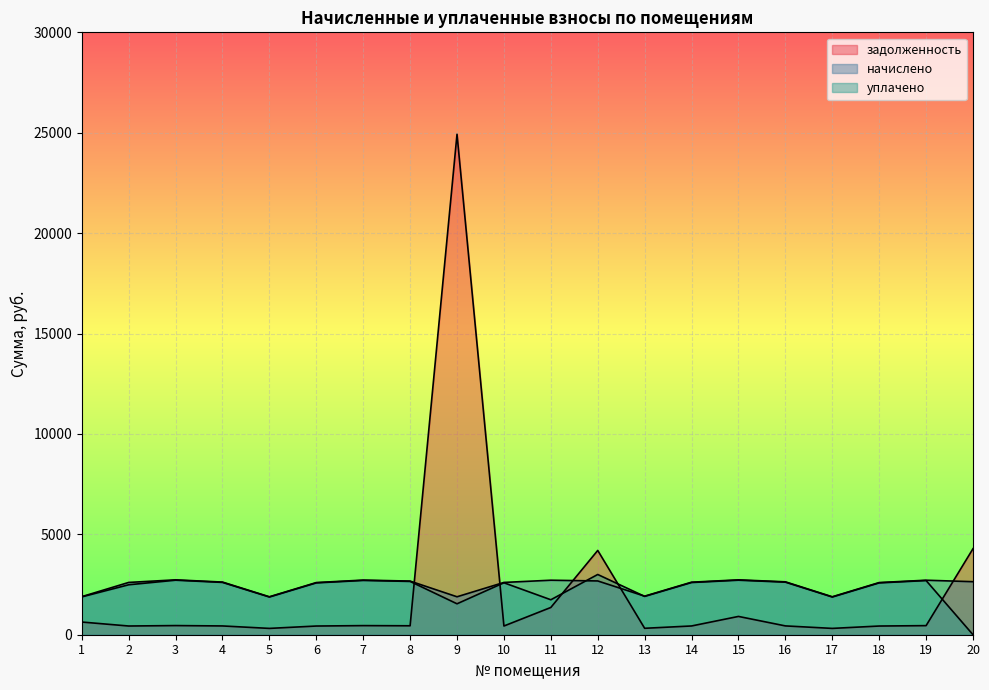

How many times do задолженность and уплачено cross each other?

5